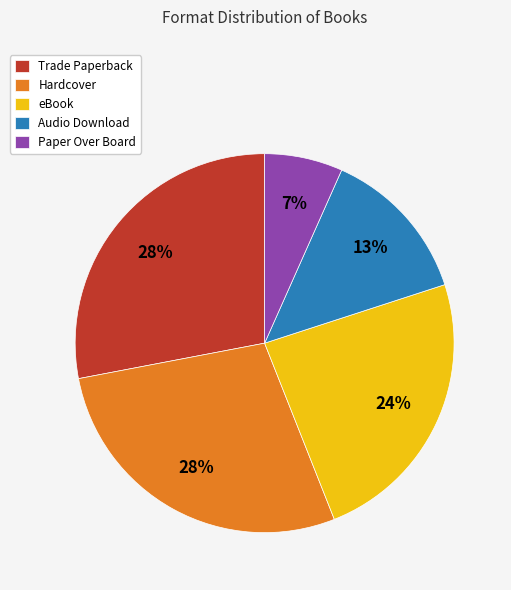

Between Trade Paperback and Audio Download, which is larger?

Trade Paperback